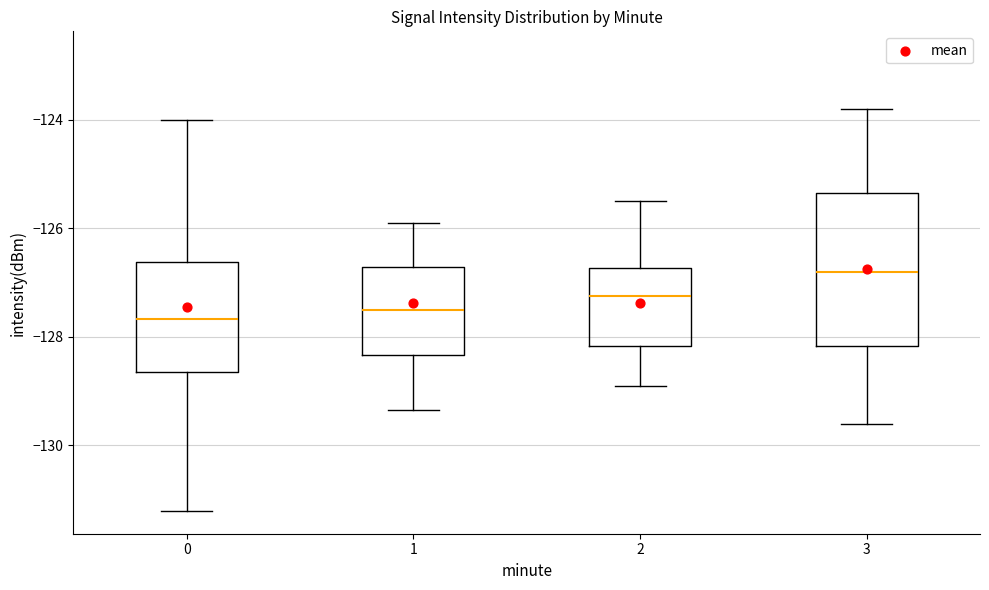

Reading left to right, read every box against the y-axis: the position of its median line, the range the box covers, and the ends of its whiskers. The values are not printed on the chart, so give them approximately, as read against the axis.

0: median -127.6, box -128.6 to -126.6, whiskers -131.2 to -124.0
1: median -127.6, box -128.4 to -126.8, whiskers -129.4 to -125.8
2: median -127.2, box -128.2 to -126.8, whiskers -128.8 to -125.4
3: median -126.8, box -128.2 to -125.4, whiskers -129.6 to -123.8